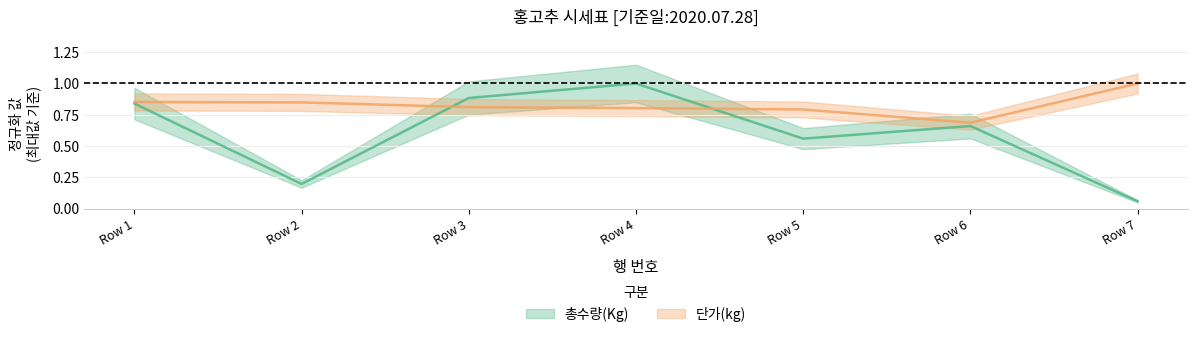

What is the greatest value displayed?

1.0